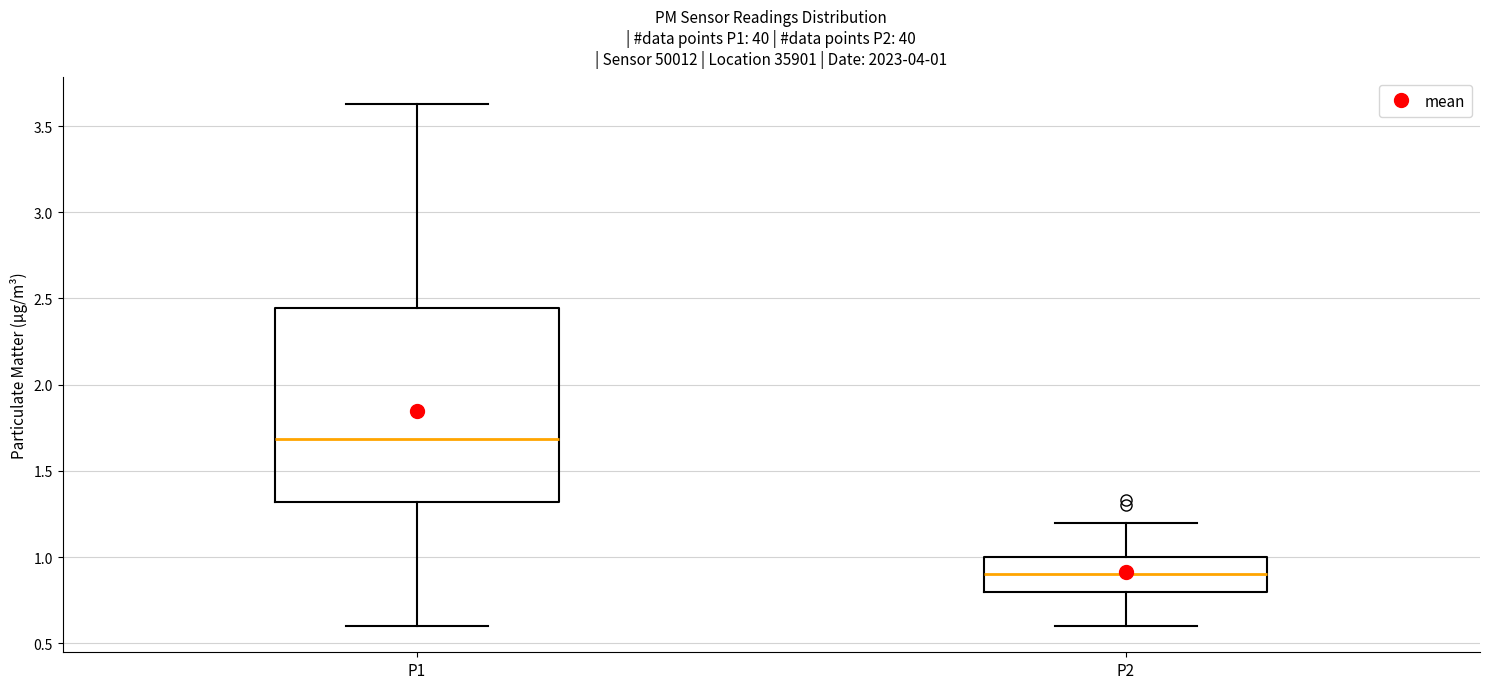

Which box has the lowest median line?

P2